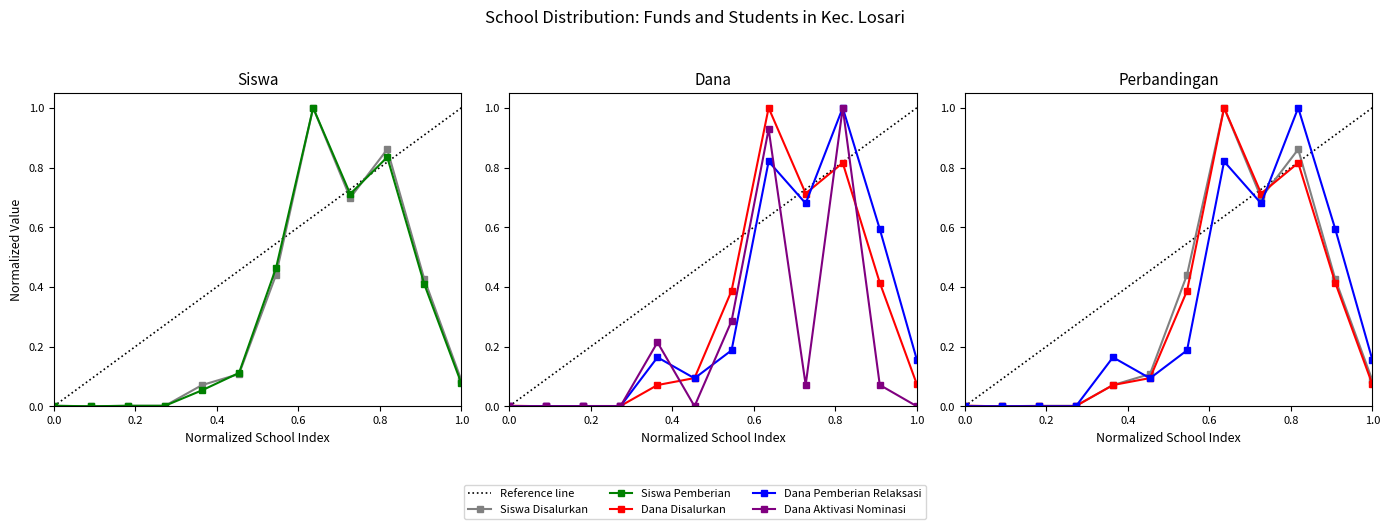

How many lines are shown in the chart?

5